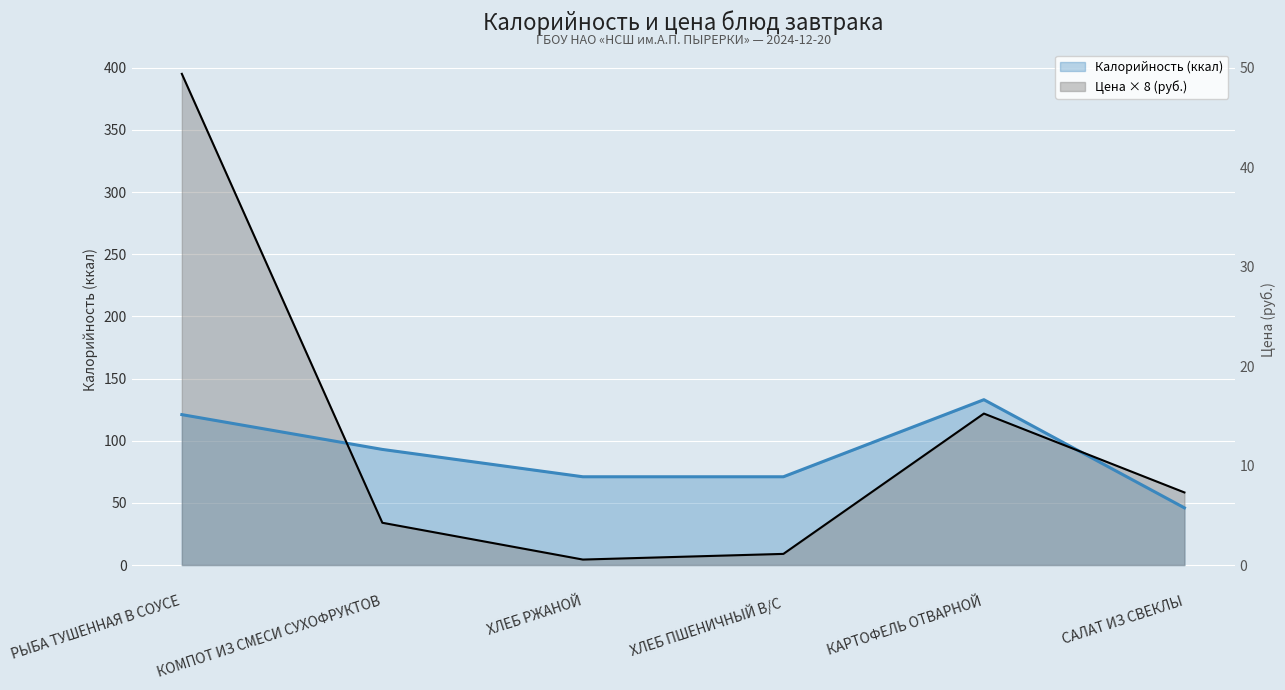

List the series in order of their overall mean, lowest first.

Калорийность, Цена